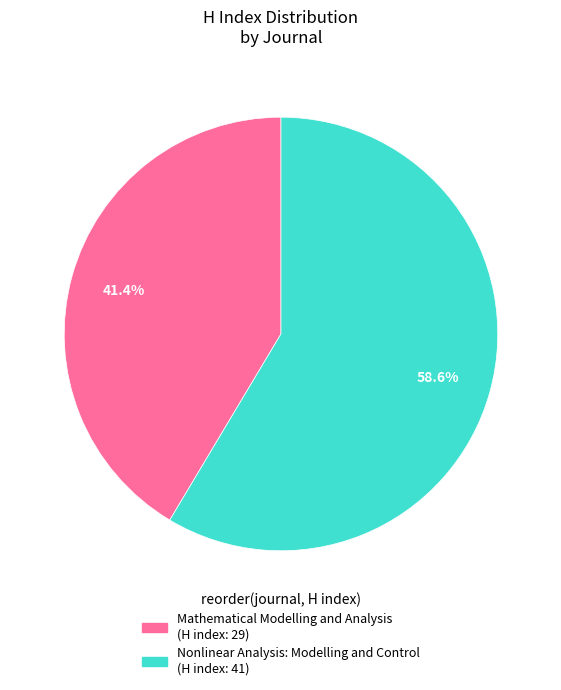

To the nearest percent, what is the average slice percentage?

50%